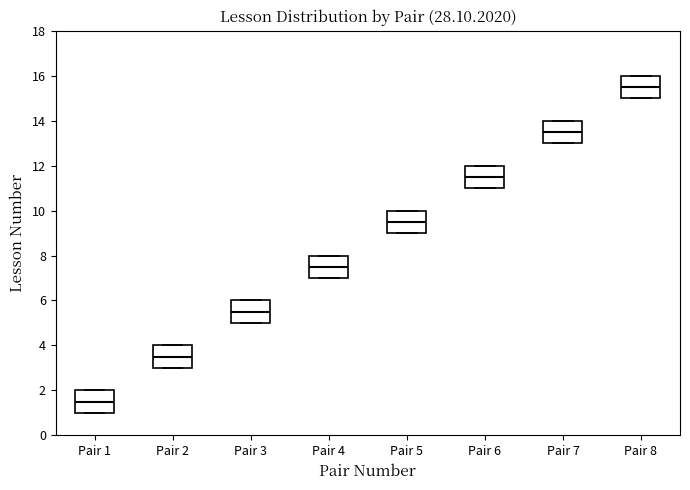

Which box's median line is the highest?

Pair 8